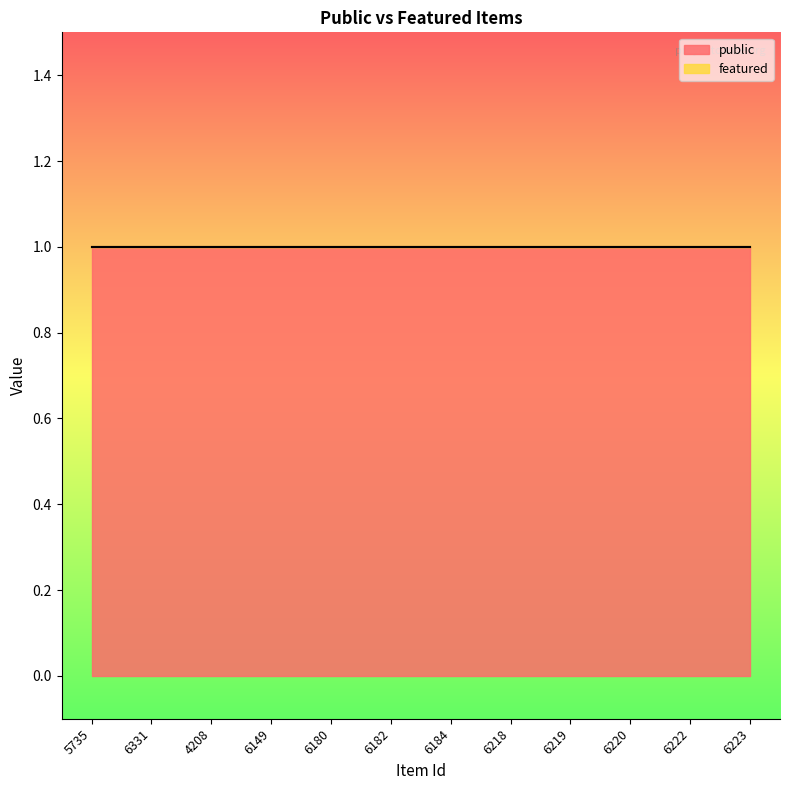

At which label does public reach its peak?

5735